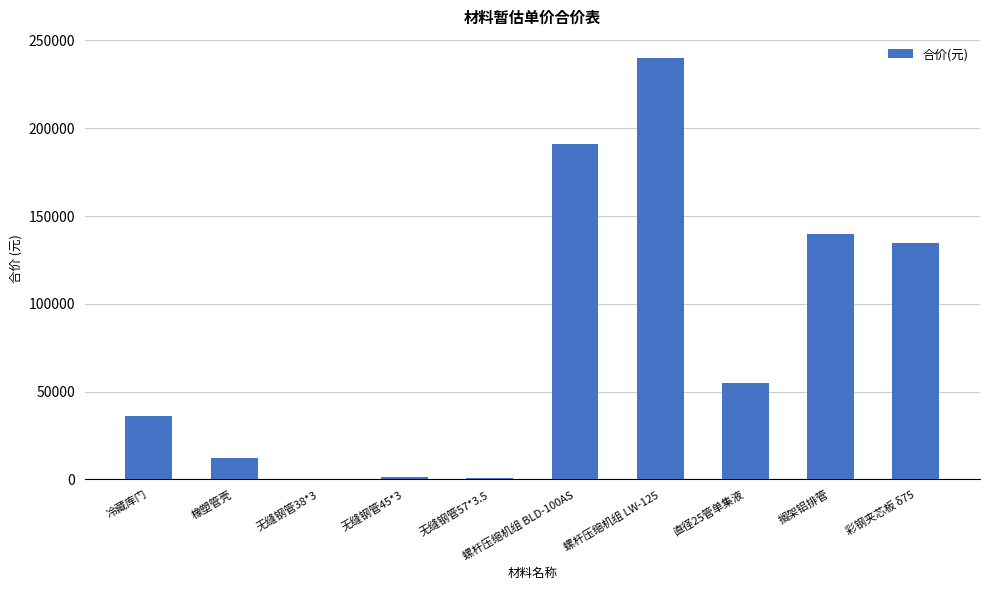

What is the change in value from 冷藏库门 to 螺杆压缩机组 BLD-100AS?

+154900.0